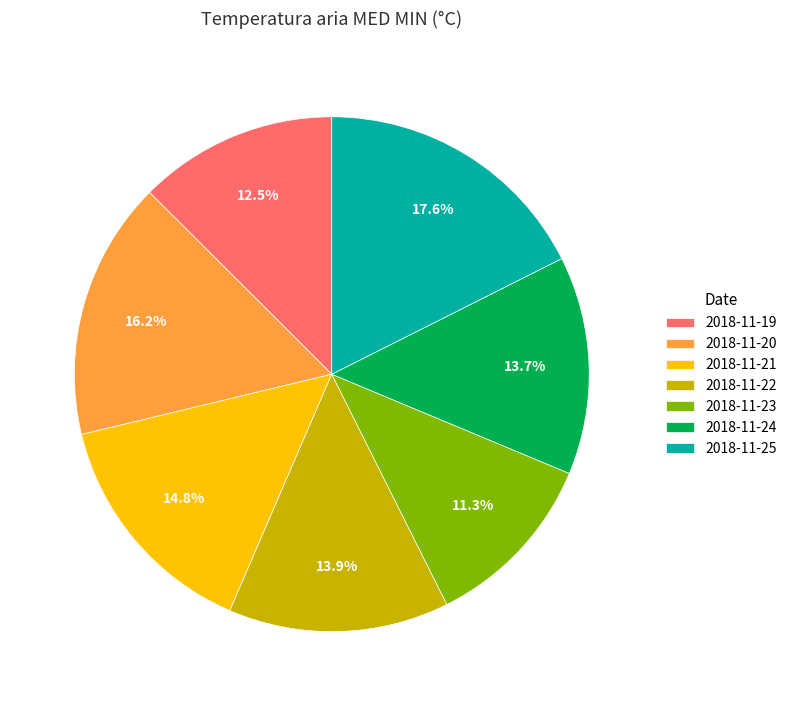

The 2018-11-25 slice represents 18% of the pie. True or false?

True